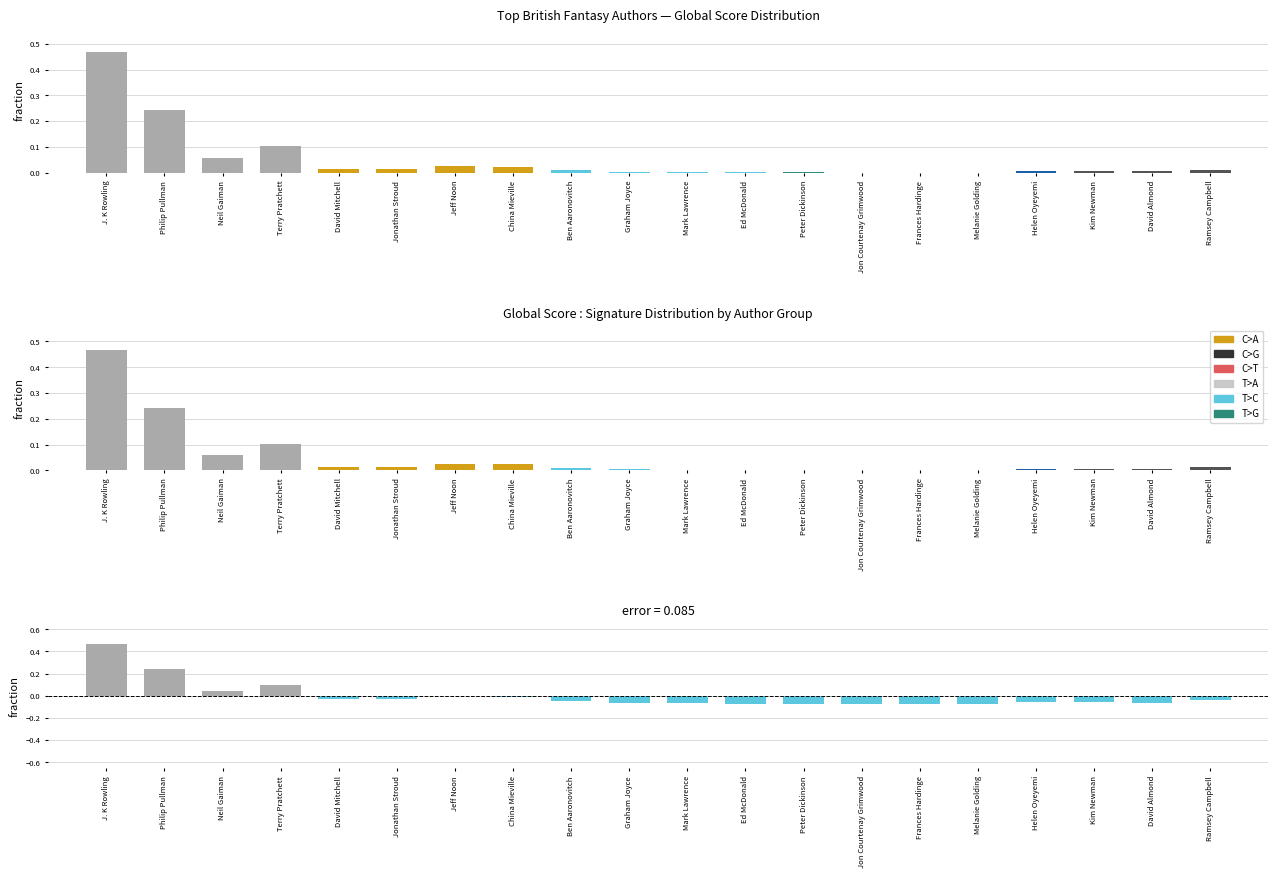

Which category has the highest value across all series?

J. K Rowling